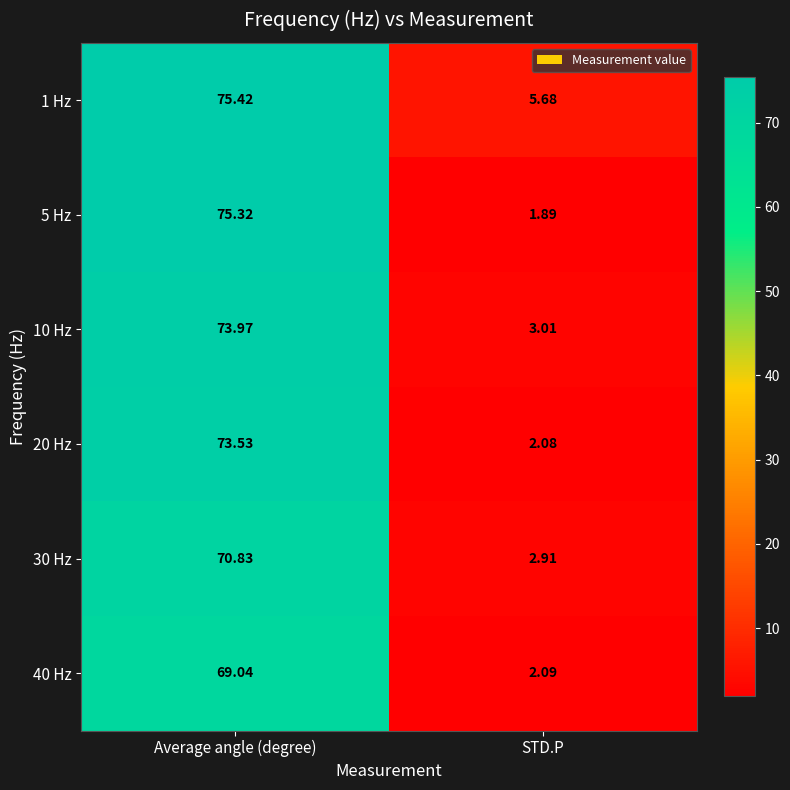

At which category does the chart reach its minimum across all series?

STD.P